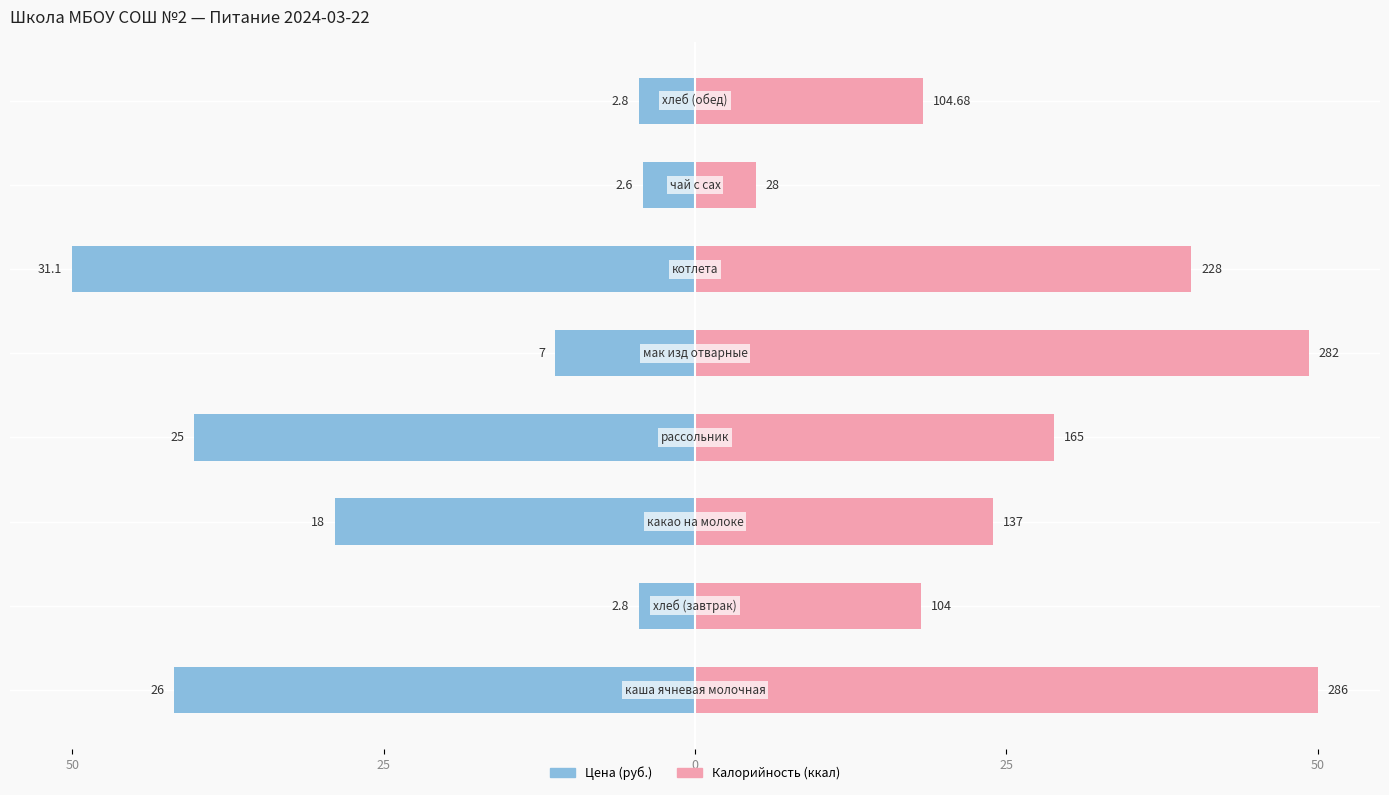

Between 25 and 25, which series saw the biggest shift?

Цена (руб.)